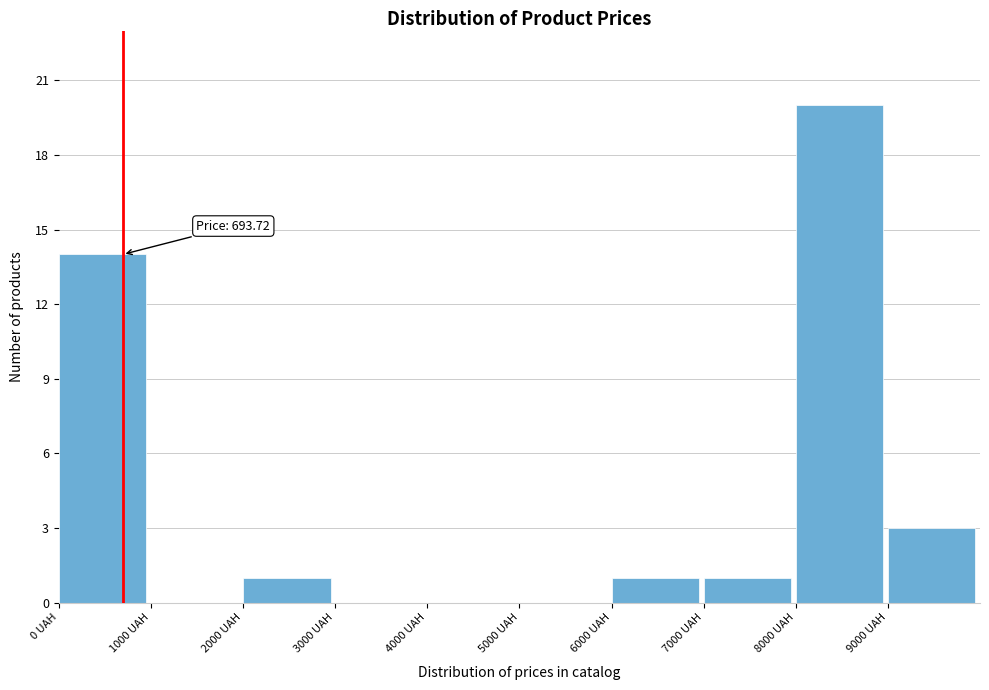

Which range on the x-axis has the tallest bar?

8000 to 9000